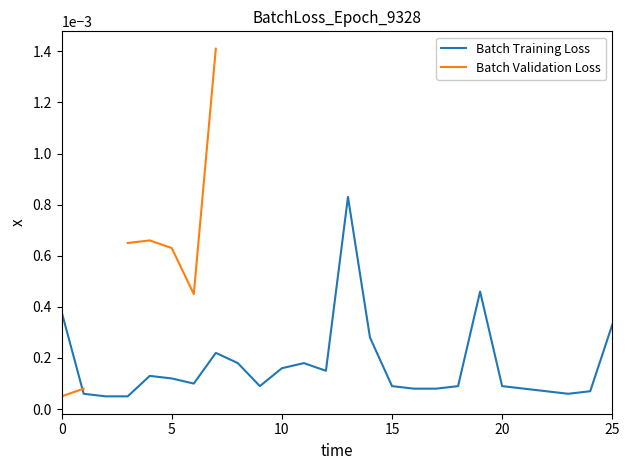

True or false: Batch Training Loss has more than 1 interior local peaks.

True